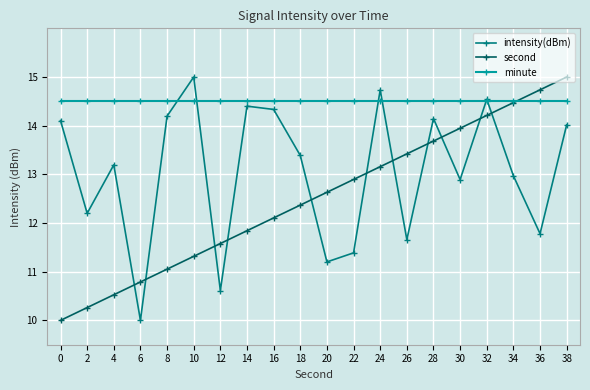

Read the intensity(dBm) value at 6.

10.0